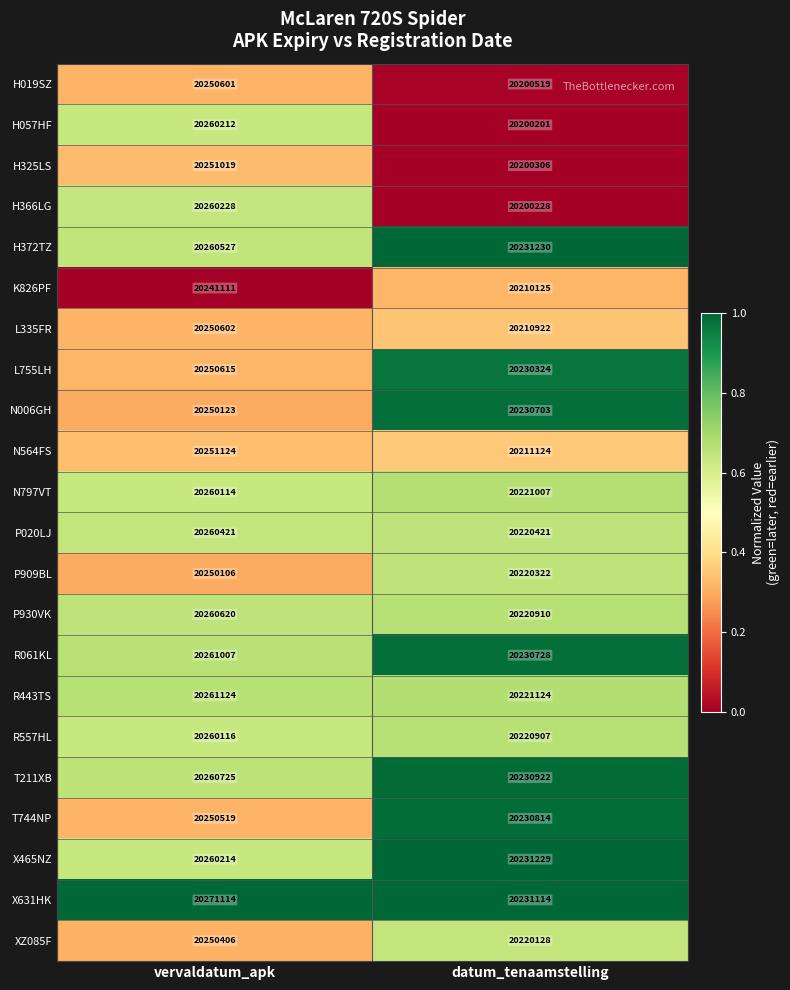

At which label is H372TZ closest to 20245878?

datum_tenaamstelling